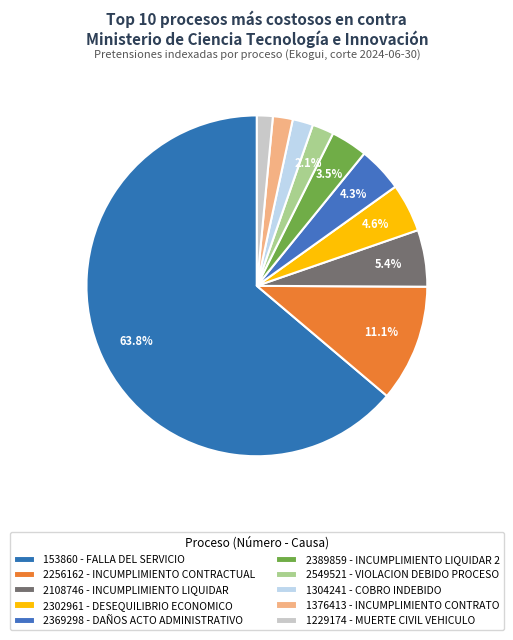

Count the number of slices in the pie.

10